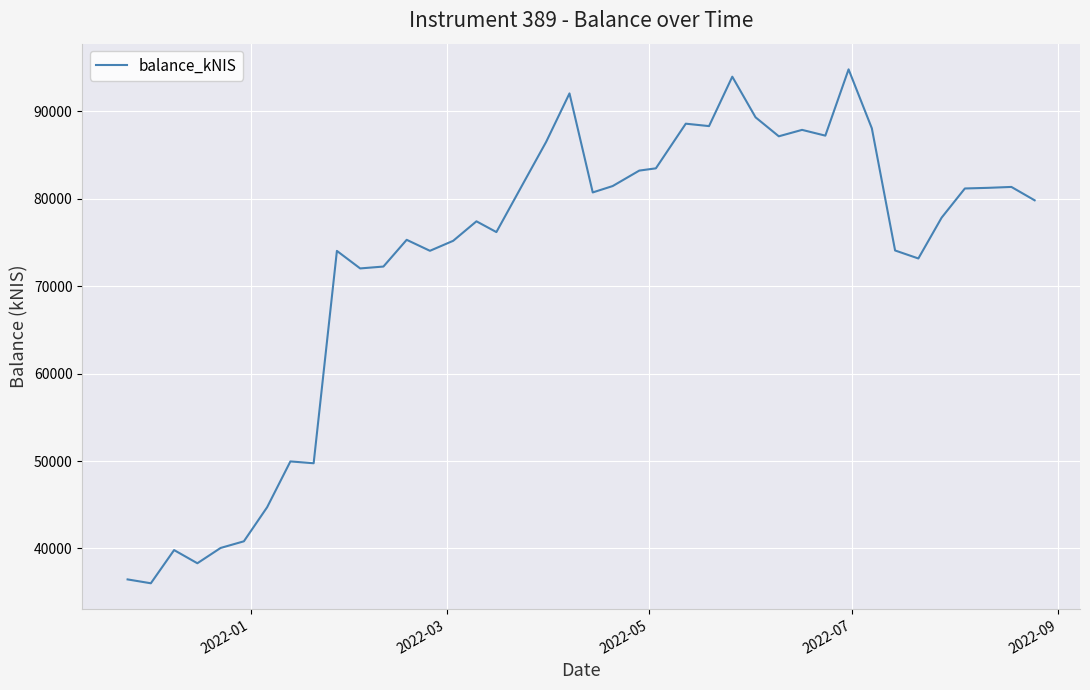

What is the greatest value displayed?

94769.3